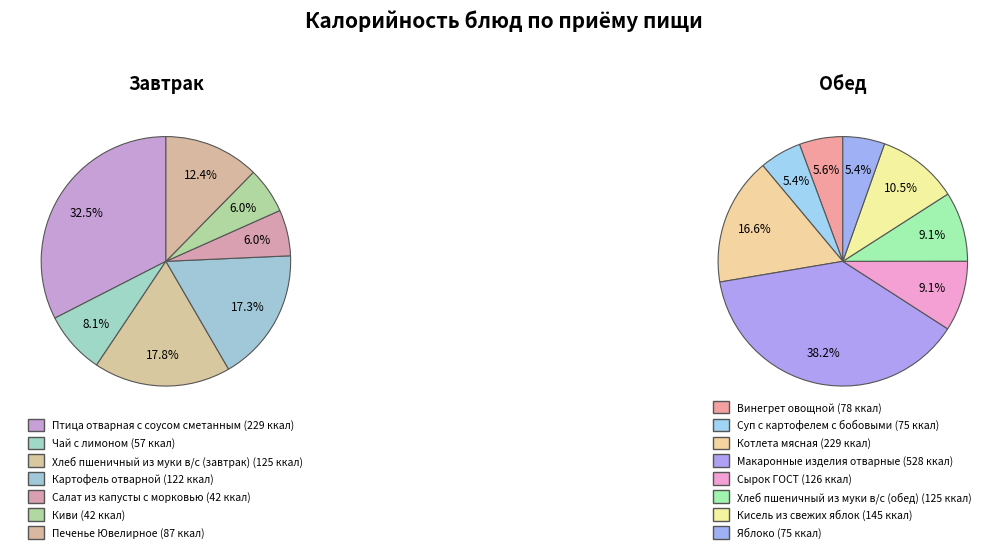

Rank the categories by value from lowest to highest.

Салат из капусты с морковью, Киви, Чай с лимоном, Суп с картофелем с бобовыми, Яблоко, Винегрет овощной, Печенье Ювелирное, Картофель отварной, Хлеб пшеничный из муки в/с (завтрак), Хлеб пшеничный из муки в/с (обед), Сырок ГОСТ, Кисель из свежих яблок, Птица отварная с соусом сметанным, Котлета мясная, Макаронные изделия отварные